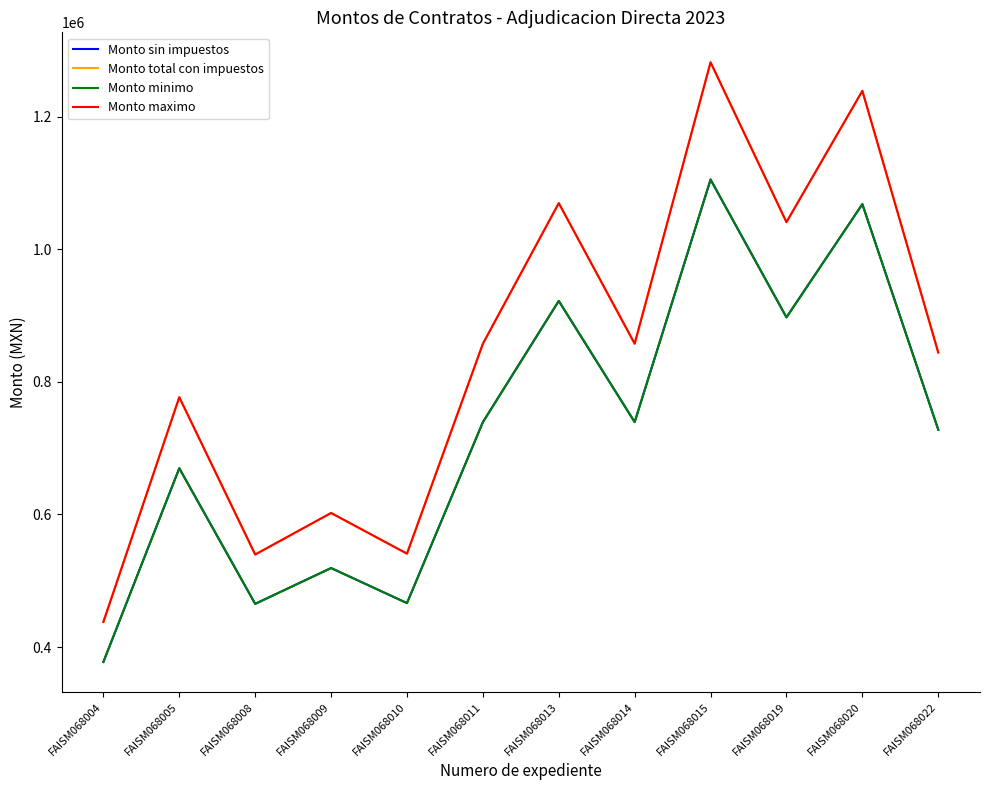

Does the chart display data point markers on the line(s)?

No